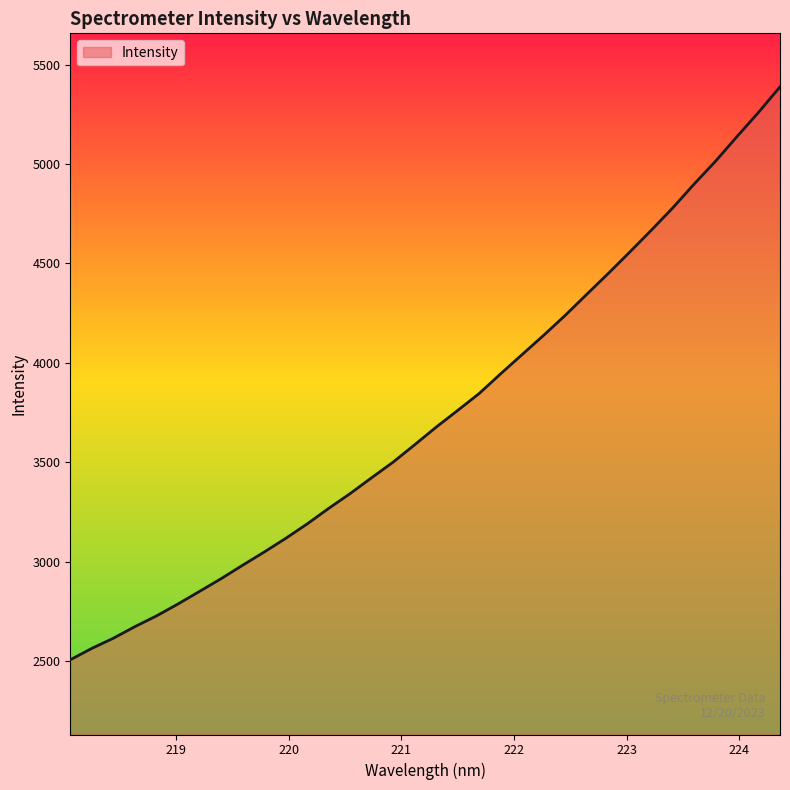

What is the maximum value shown in the chart?

5388.5